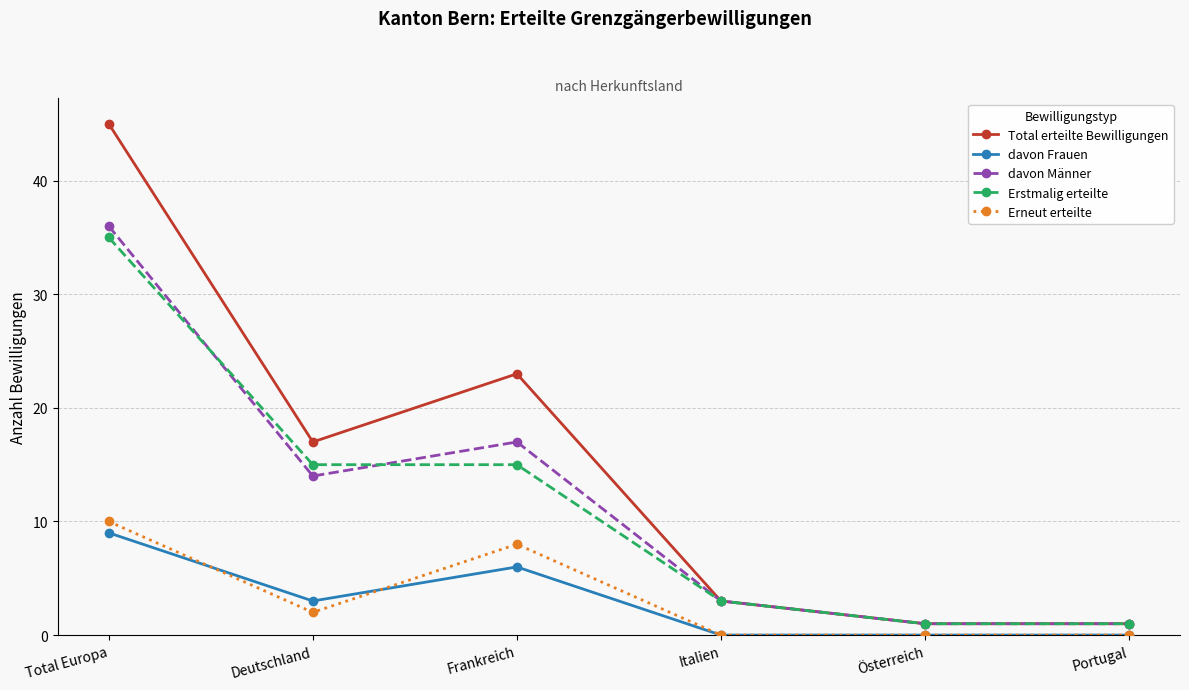

What are all the series names shown in the legend?

Total erteilte Bewilligungen, davon Frauen, davon Männer, Erstmalig erteilte, Erneut erteilte